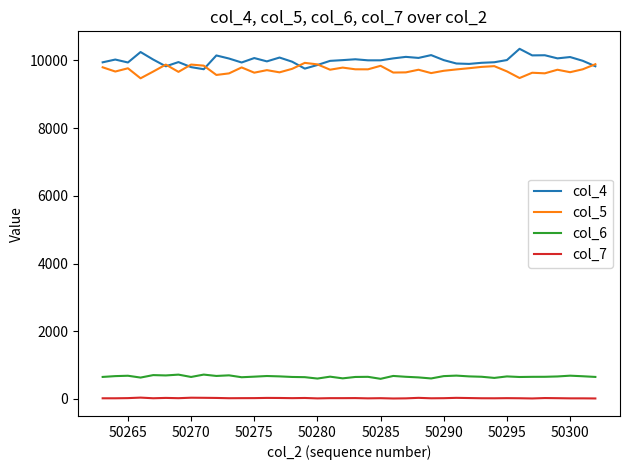

True or false: col_6 and col_7 intersect in this chart.

False